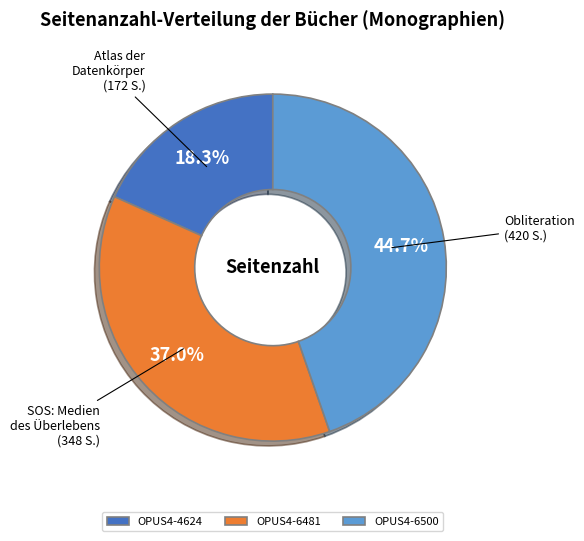

To the nearest percent, what portion does OPUS4-6500 represent?

45%